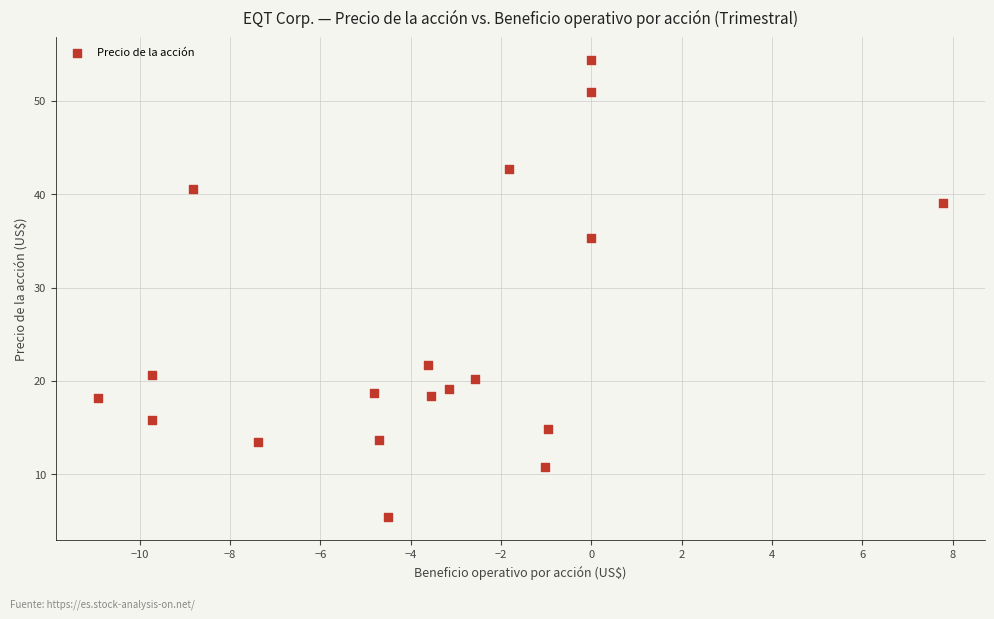

What Y value in the scatter plot is closest to 29?

35.3